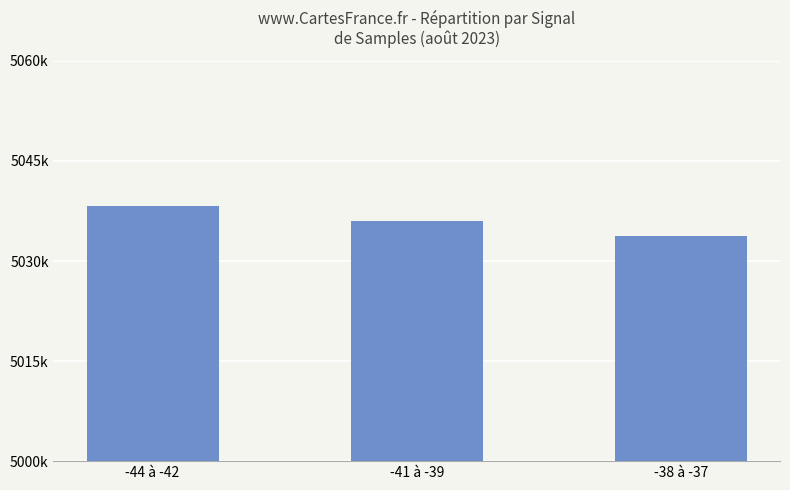

Where does the data first go above 5035989?

-44 à -42